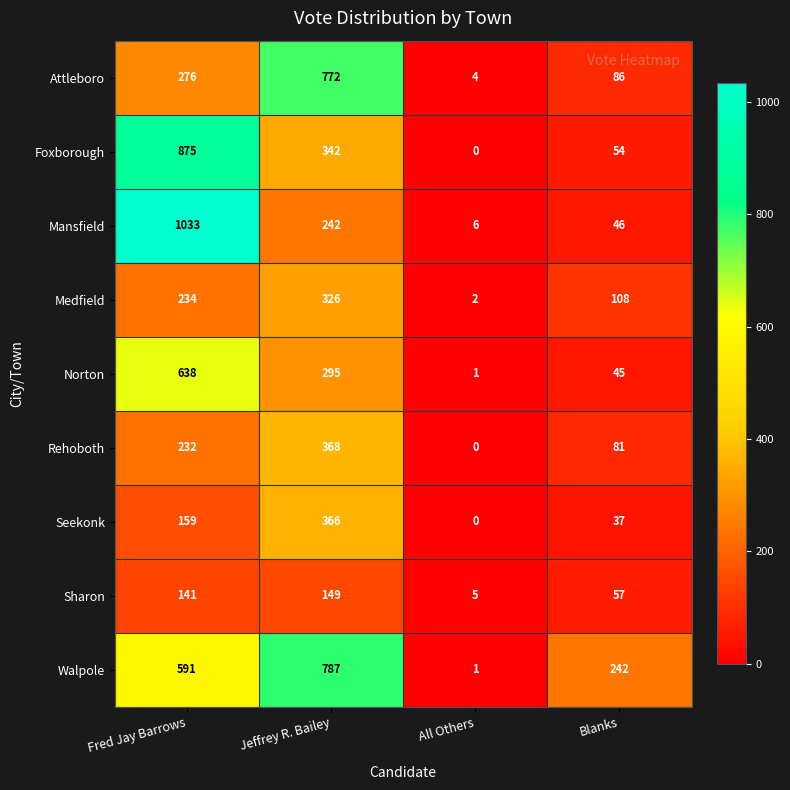

Rank the categories by Mansfield value from lowest to highest.

All Others, Blanks, Jeffrey R. Bailey, Fred Jay Barrows